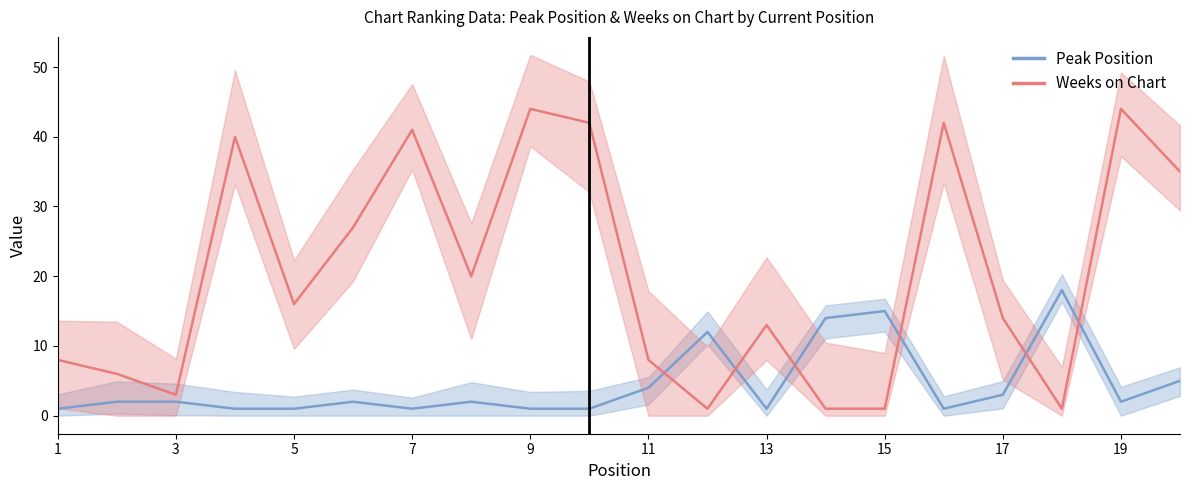

What is the difference between the maximum and minimum values in the Weeks on Chart series?

43